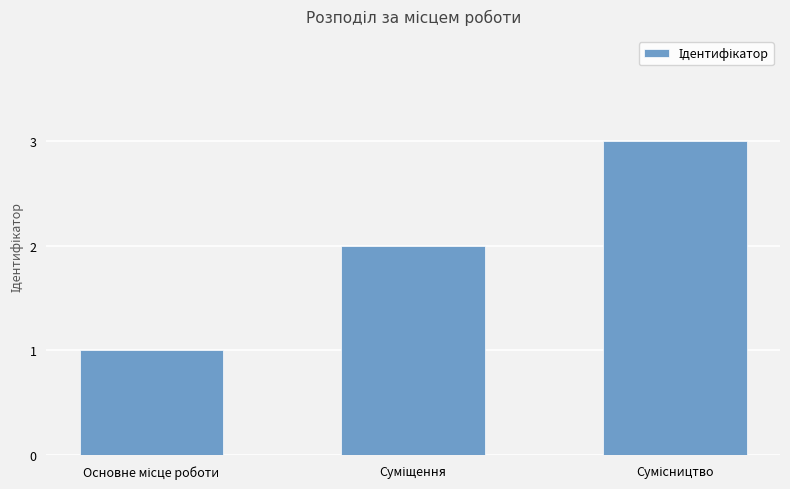

What is the value of the 2nd bar from the left?

2